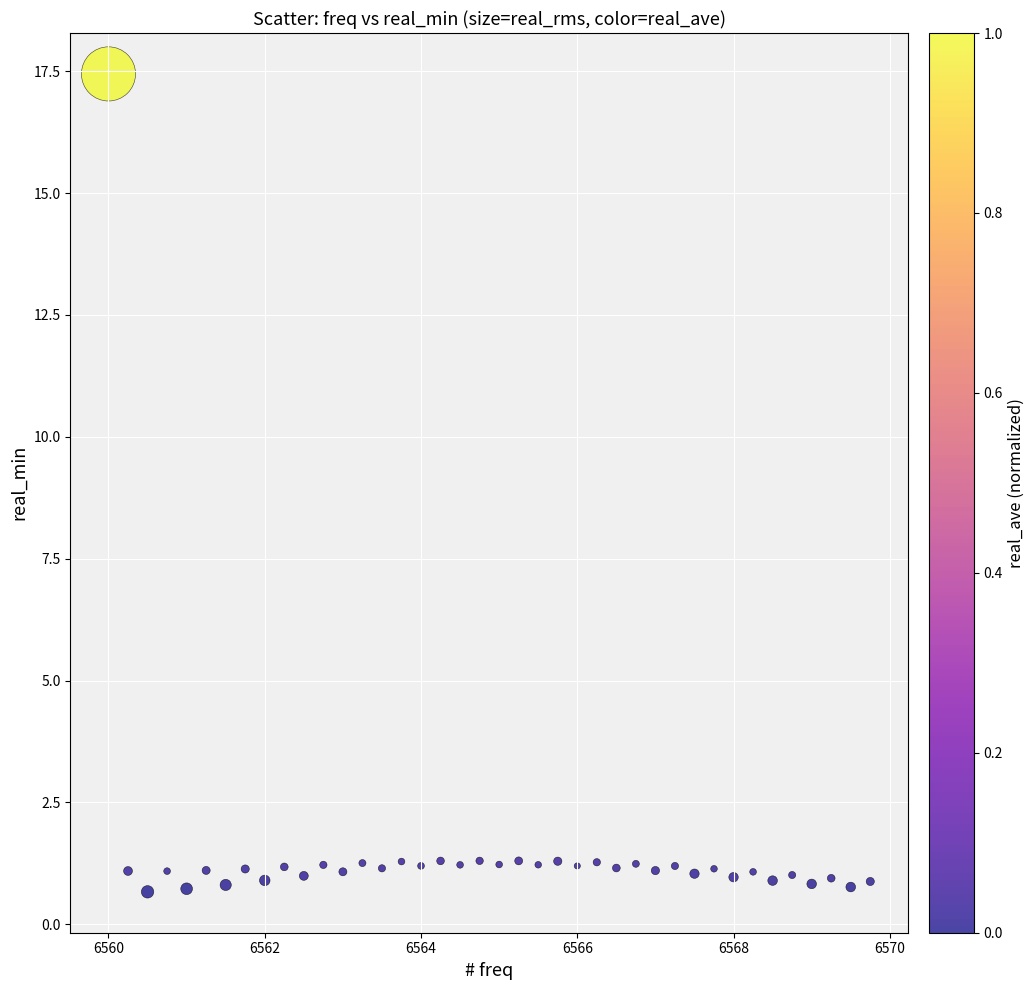

What is the range of X values (max minus min)?

9.8